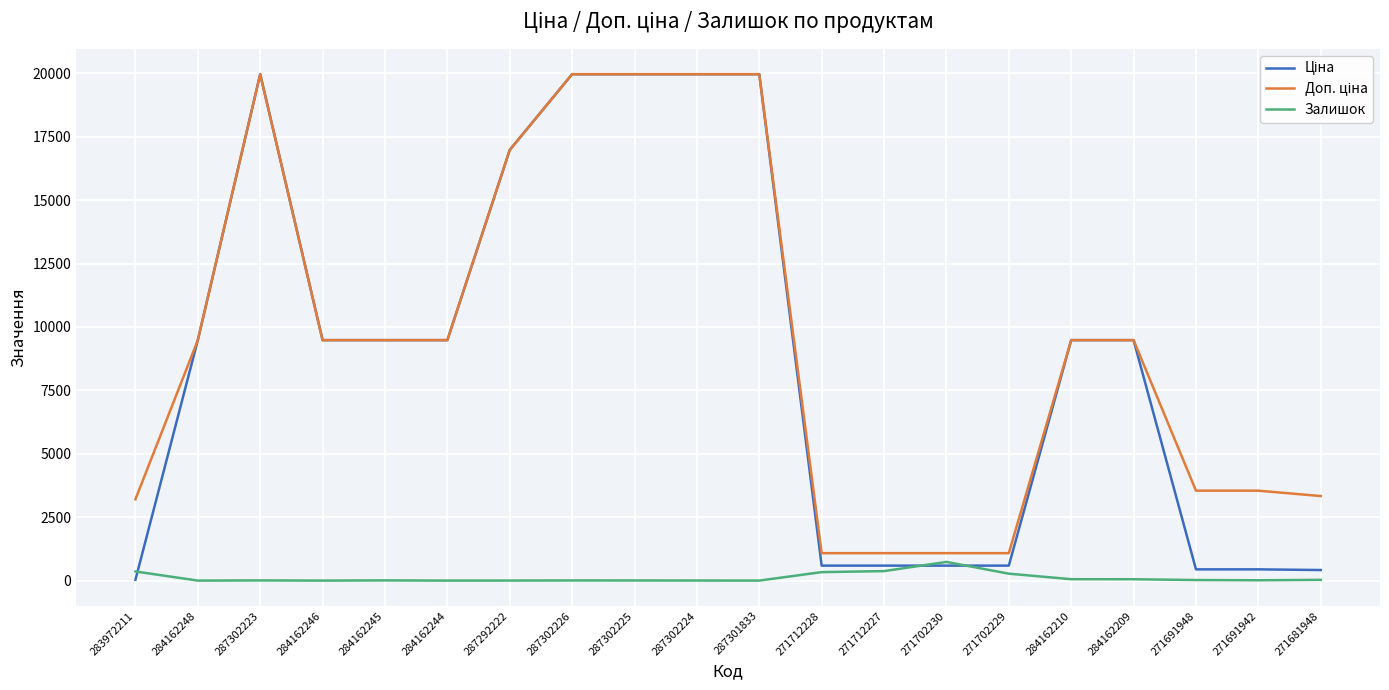

What is the greatest value displayed?

19964.2